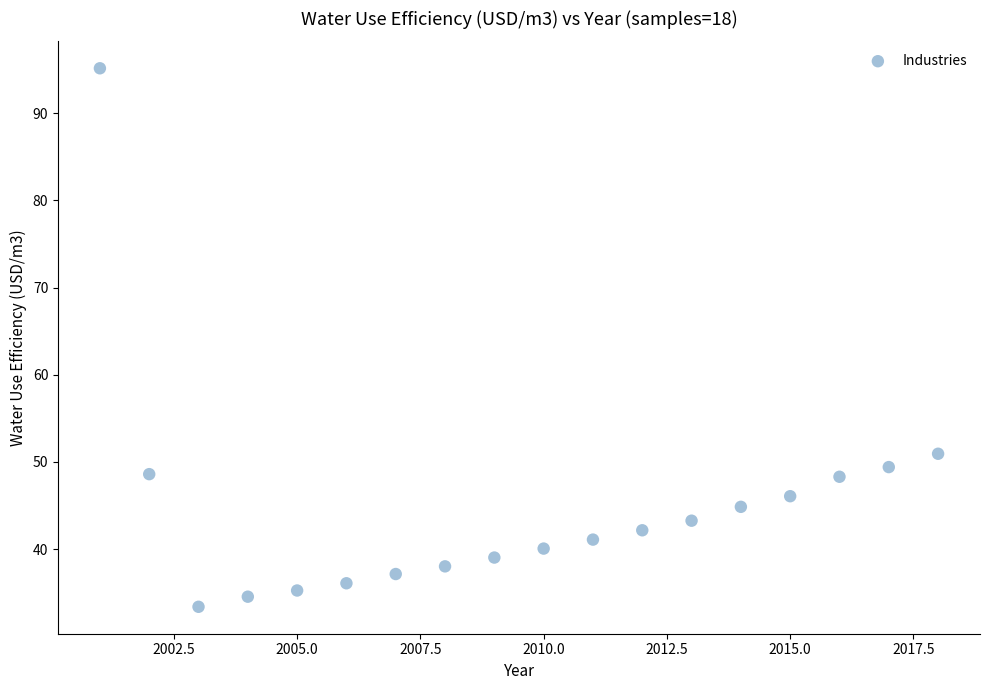

What Y value in the scatter plot is closest to 64?

50.9